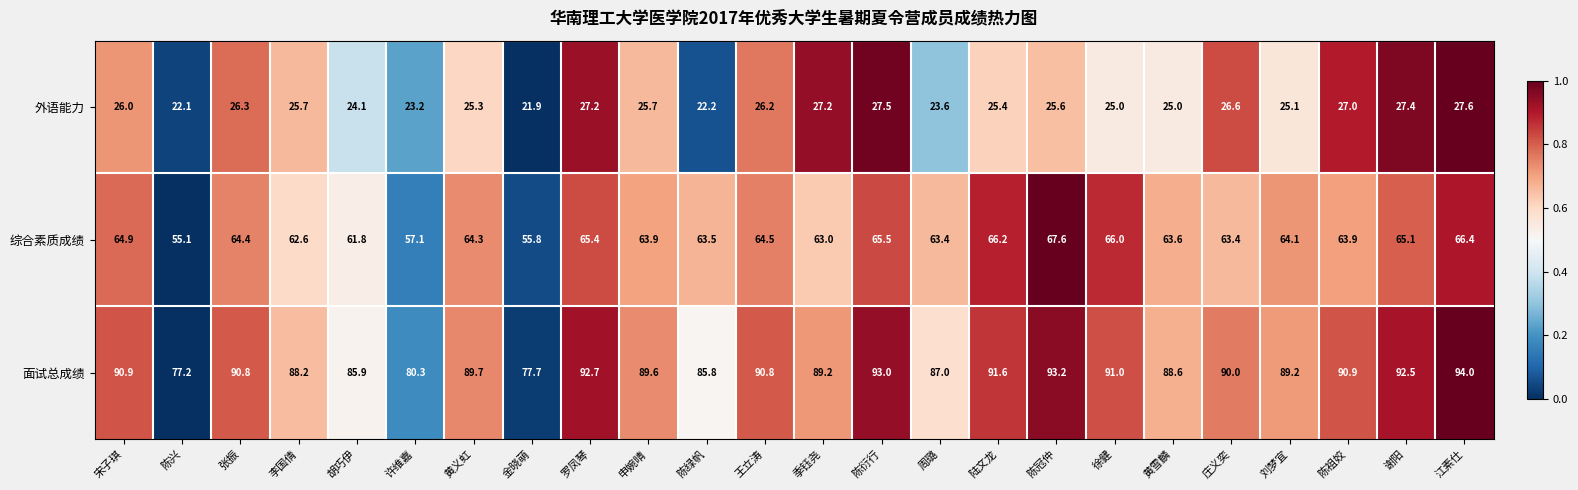

How many series are shown in this chart?

3